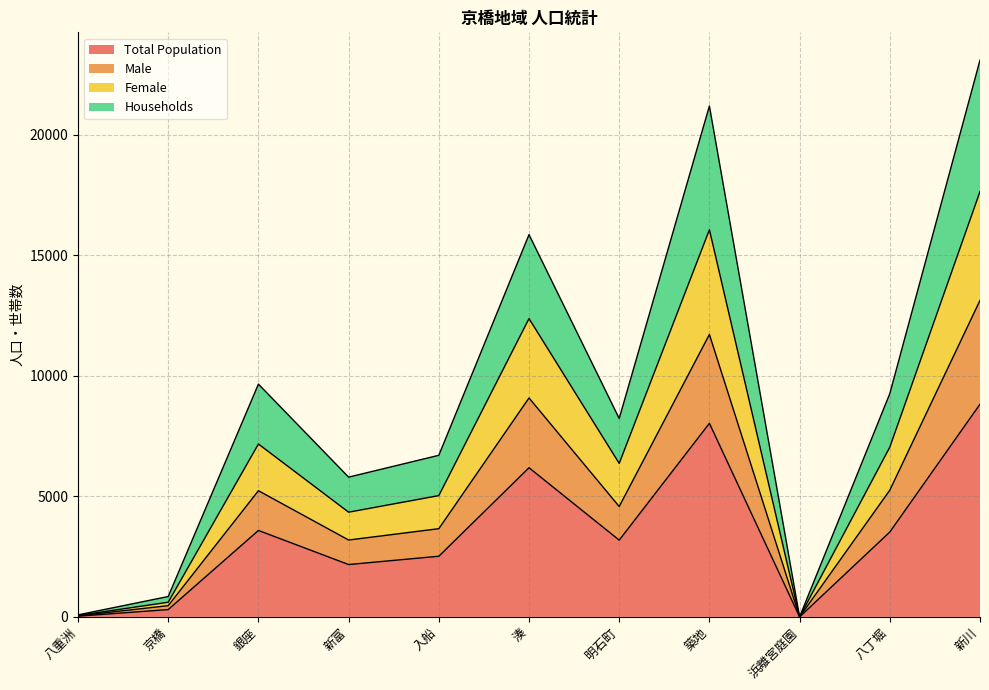

True or false: Male and Female intersect in this chart.

False